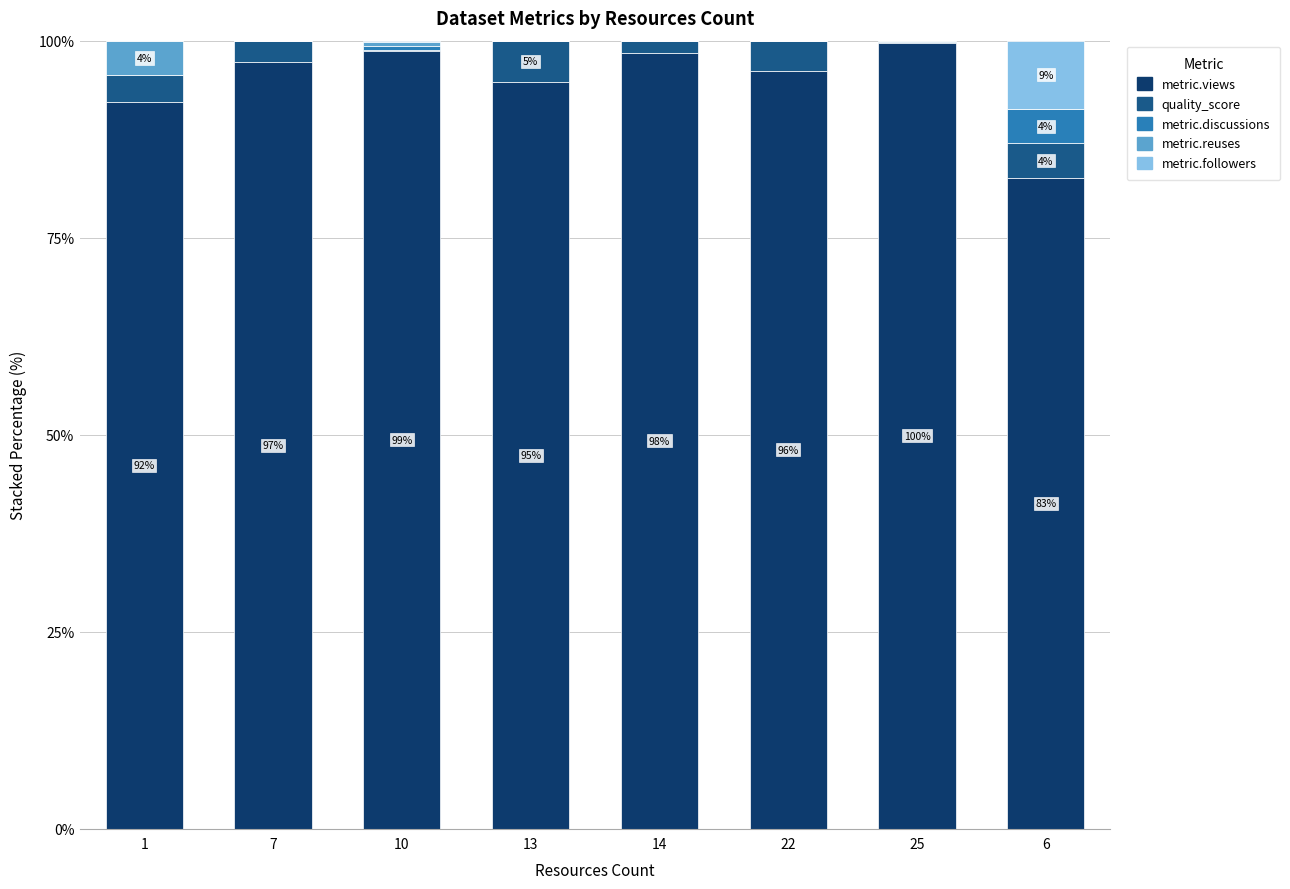

How many series are shown in this chart?

5